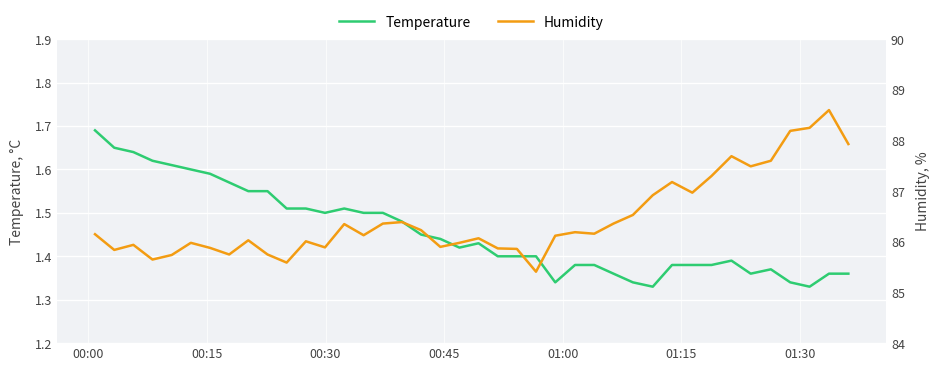

Reading right to left, what are all the values shown in this chart?

Temperature: 1.4	1.4	1.3	1.3	1.4	1.4	1.4	1.4	1.4	1.4	1.3	1.3	1.4	1.4	1.4	1.3	1.4	1.4	1.4	1.4	1.4	1.4	1.4	1.5	1.5	1.5	1.5	1.5	1.5	1.5	1.6	1.6	1.6	1.6	1.6	1.6	1.6	1.6	1.6	1.7
Humidity: 87.9	88.6	88.2	88.2	87.6	87.5	87.7	87.3	87.0	87.2	86.9	86.5	86.4	86.2	86.2	86.1	85.4	85.9	85.9	86.1	86.0	85.9	86.2	86.4	86.4	86.1	86.3	85.9	86.0	85.6	85.8	86.0	85.8	85.9	86.0	85.7	85.7	85.9	85.8	86.2